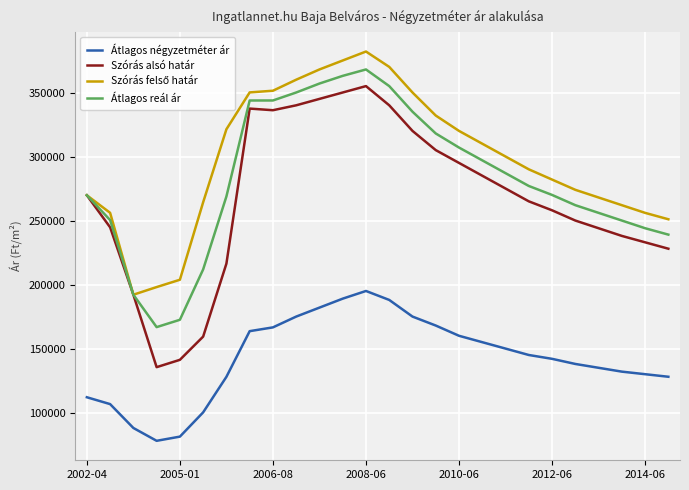

What is the lowest value of the Szórás alsó határ series?

135498